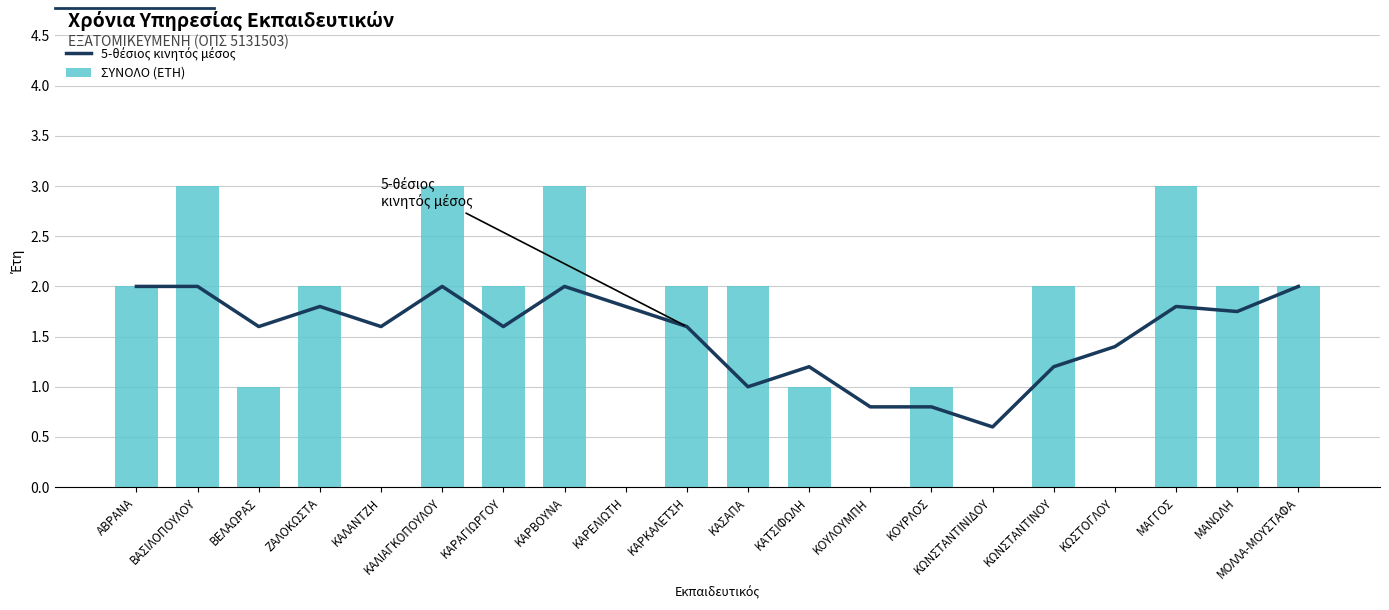

At which category is the sum across all series the highest?

ΒΑΣΙΛΟΠΟΥΛΟΥ